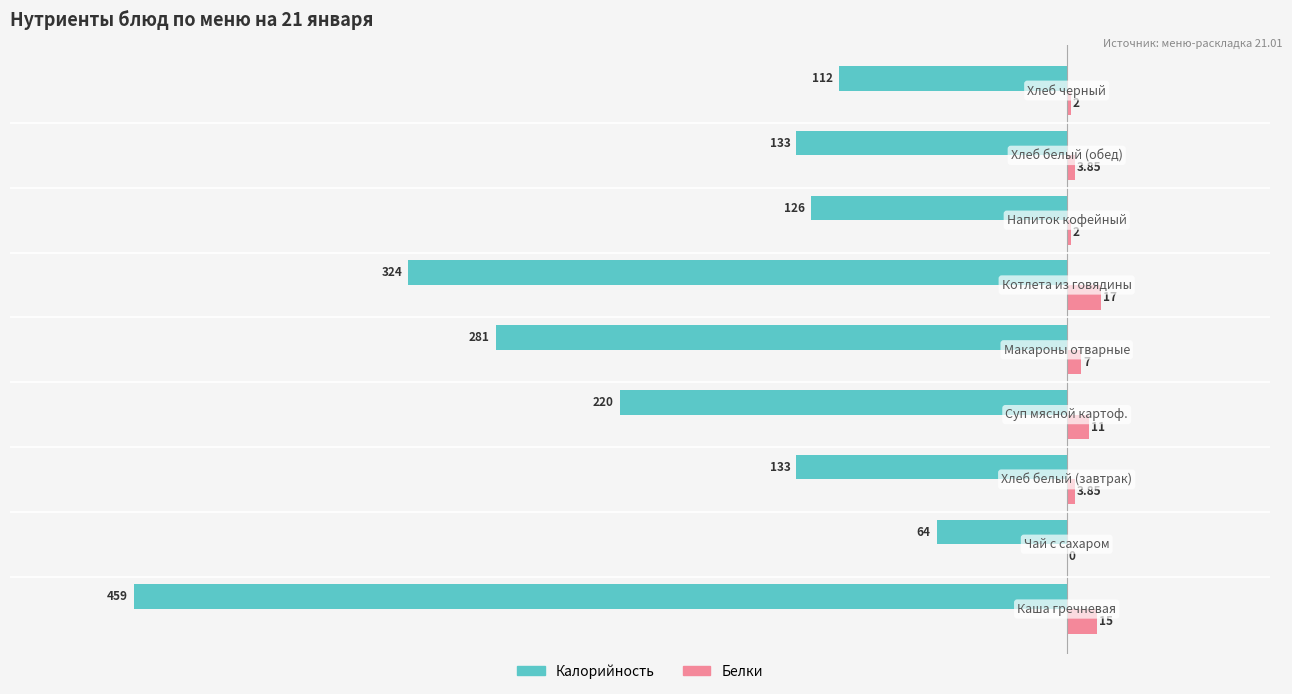

Which series has the largest total across all categories?

Белки